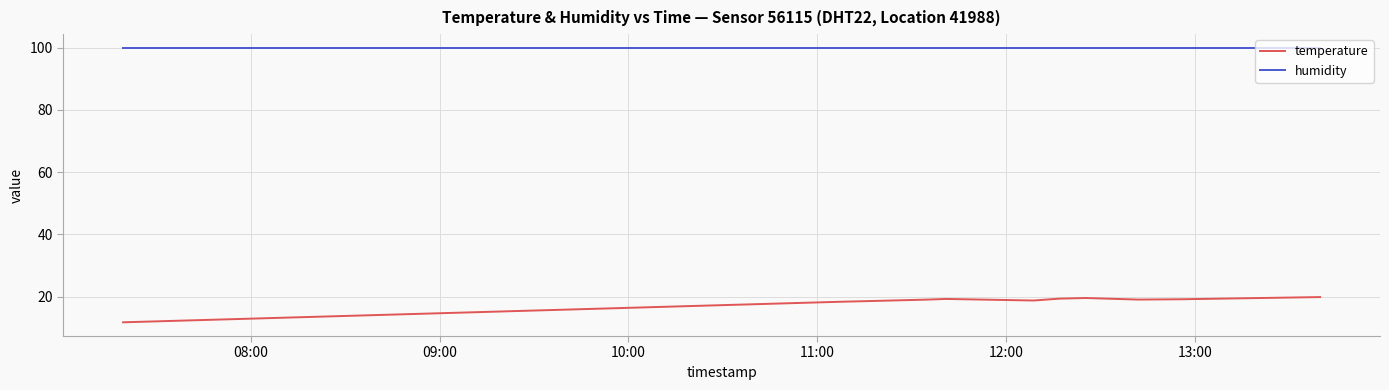

At how many categories does at least one series exceed 37?

11